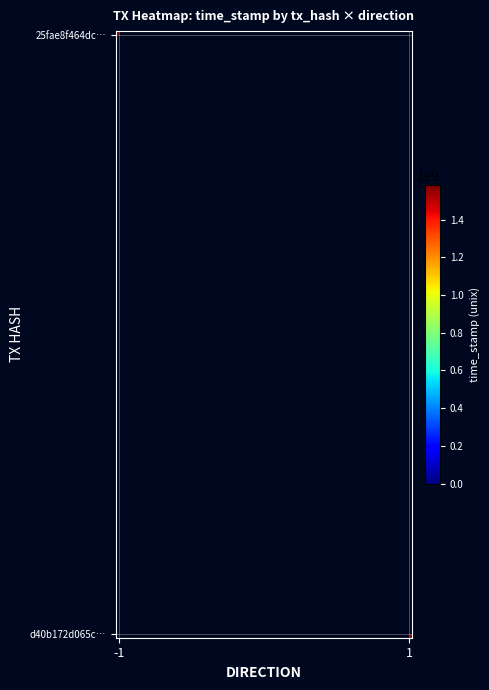

True or false: 25fae8f464dc731ed42f7092d667666aa0e8f9e has a value of 2669693216 at time_stamp.

False